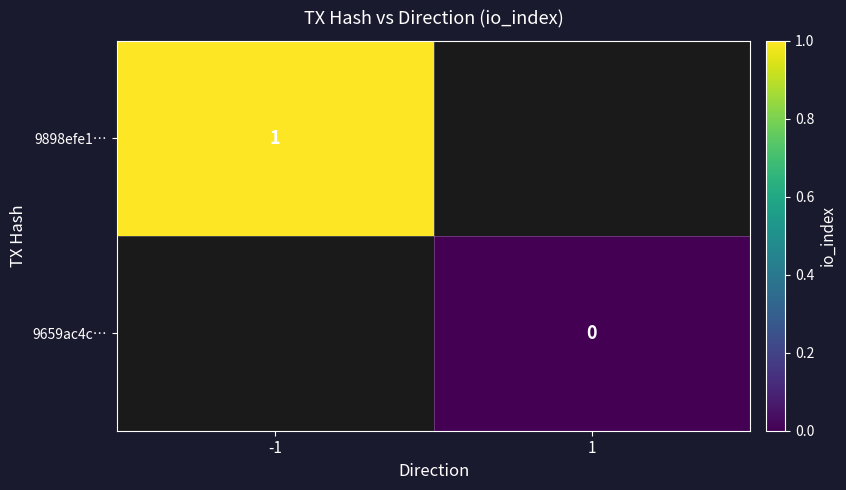

At how many categories does at least one series exceed 0?

1